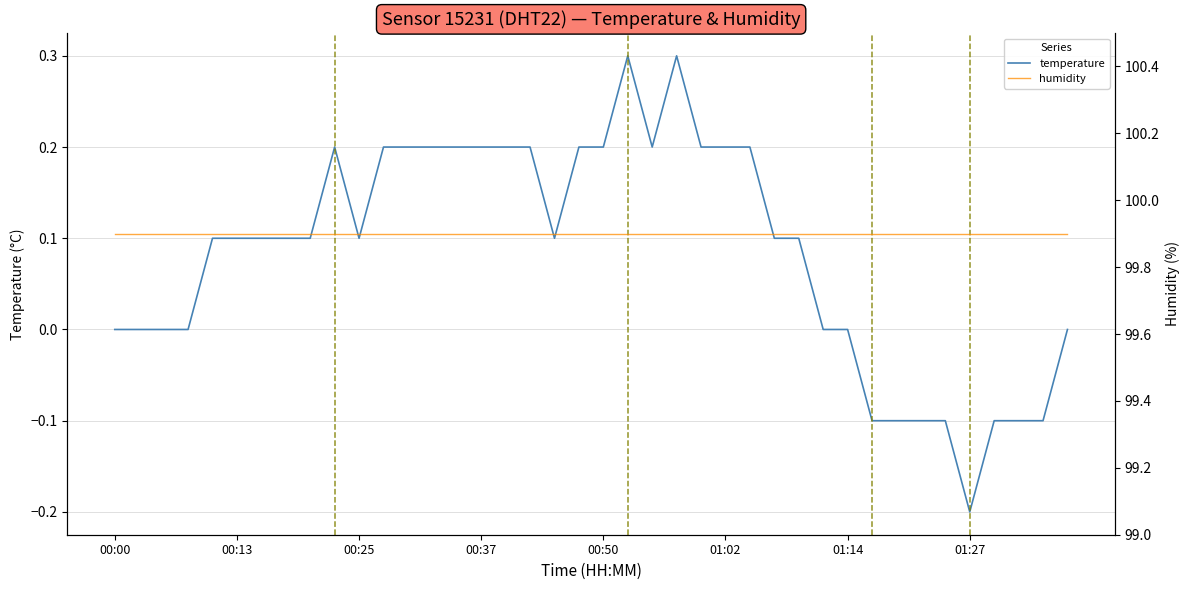

Which category has the lowest value in the temperature series?

01:27